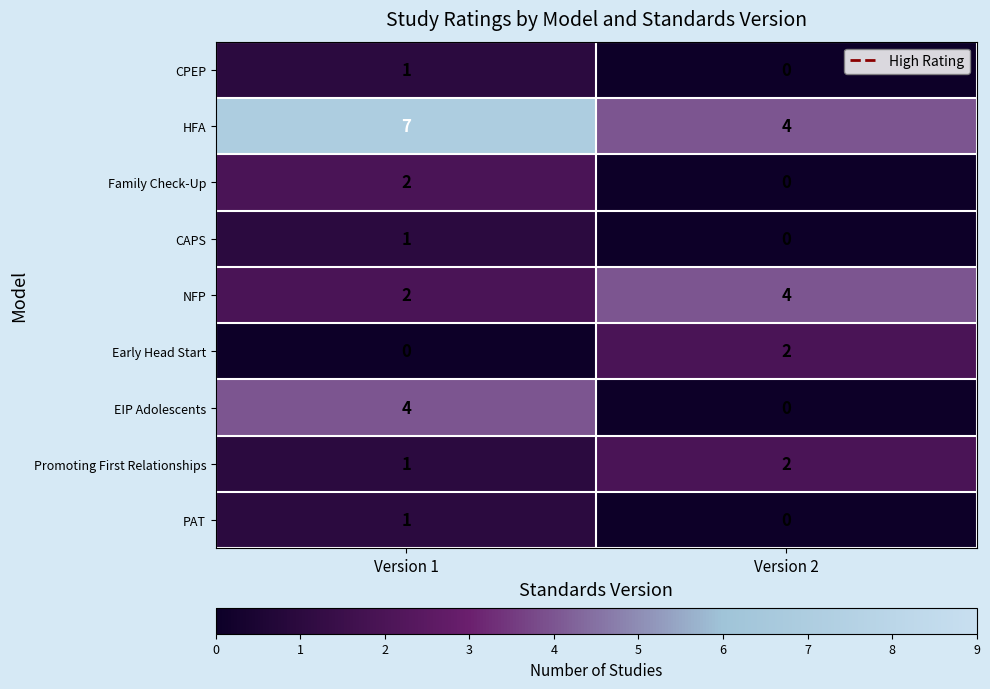

What is the difference between the highest and lowest values at Version 2?

4